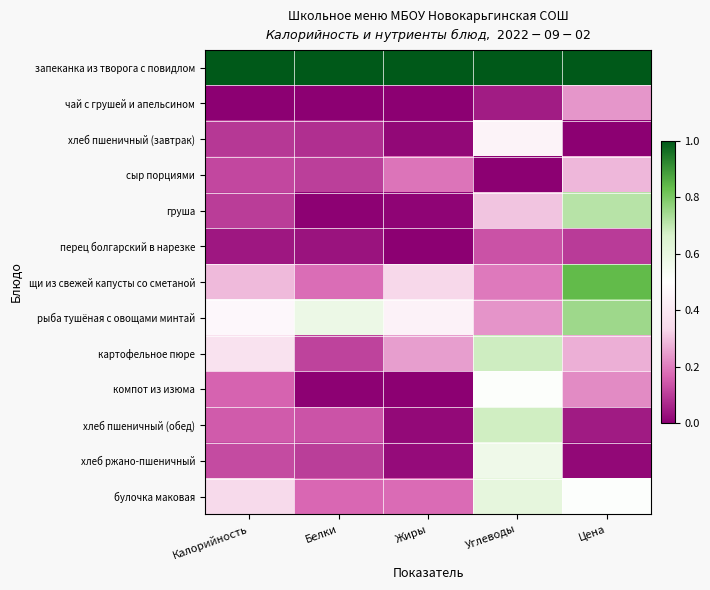

What is the spread (max minus min) of values at Калорийность?

1.0